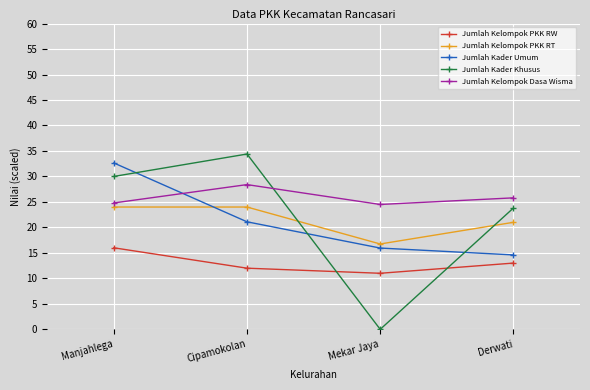

Rank the categories by Jumlah Kader Khusus value from highest to lowest.

Cipamokolan, Manjahlega, Derwati, Mekar Jaya